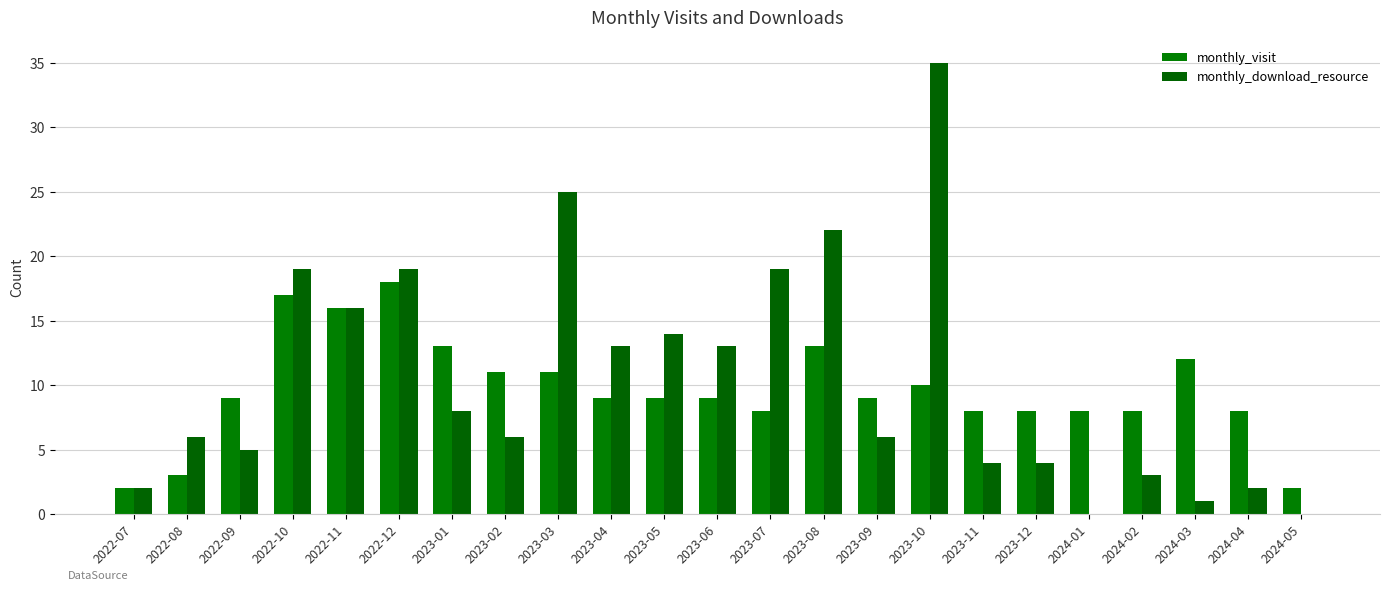

What is the difference between the second highest and second lowest values in the monthly_visit series?

15